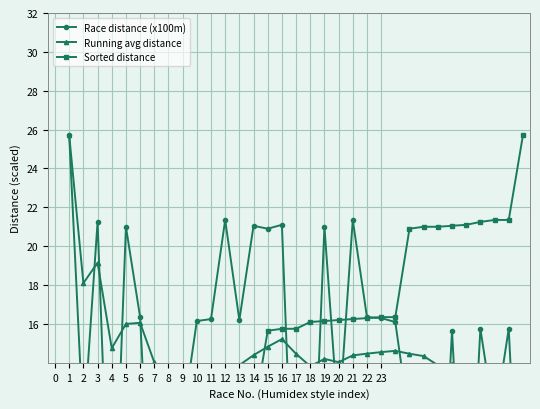

What is the sum of all Race distance (x100m) values?

435.9